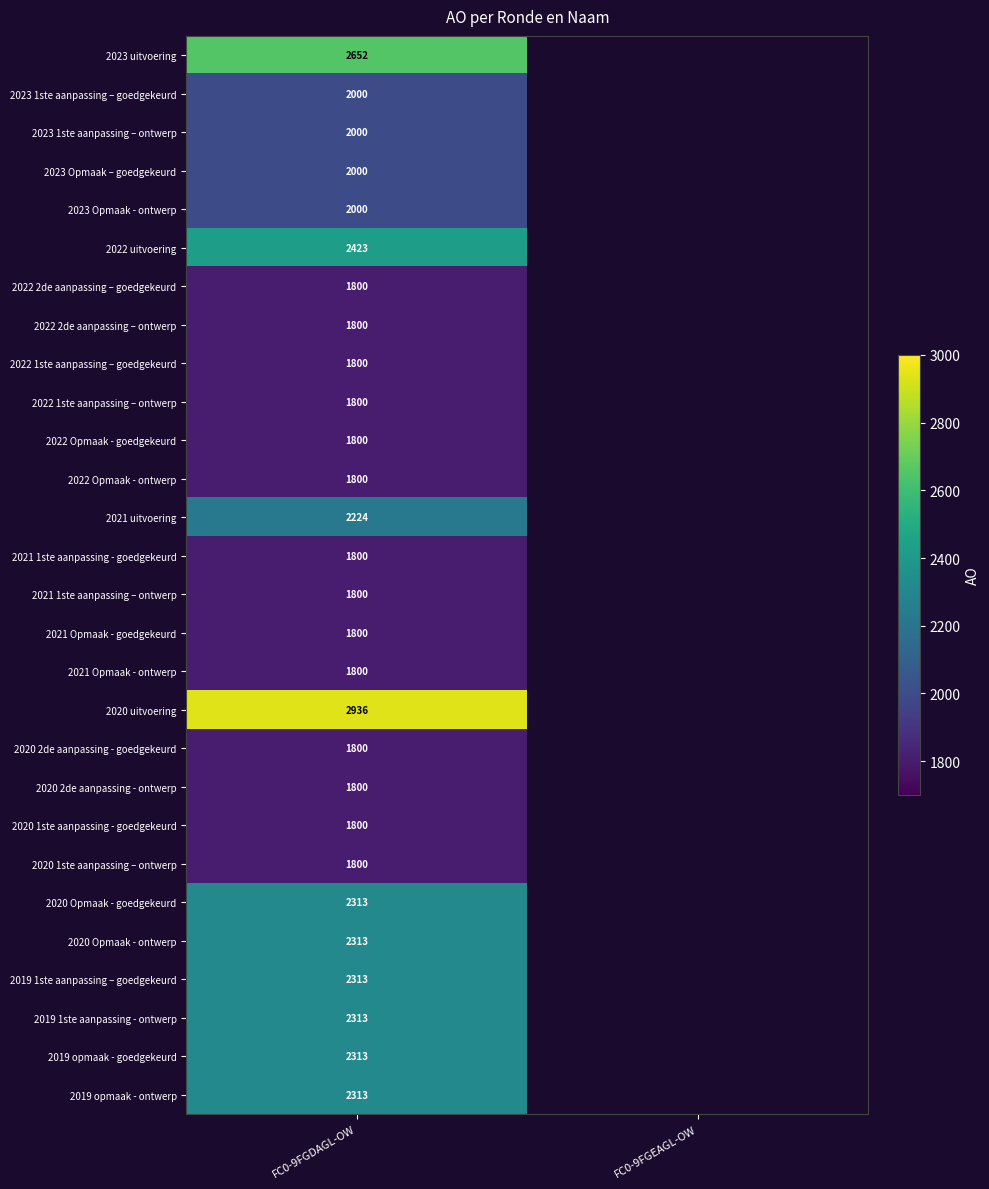

The value of 2021 Opmaak - goedgekeurd at FC0-9FGDAGL-OW is 2707. True or false?

False